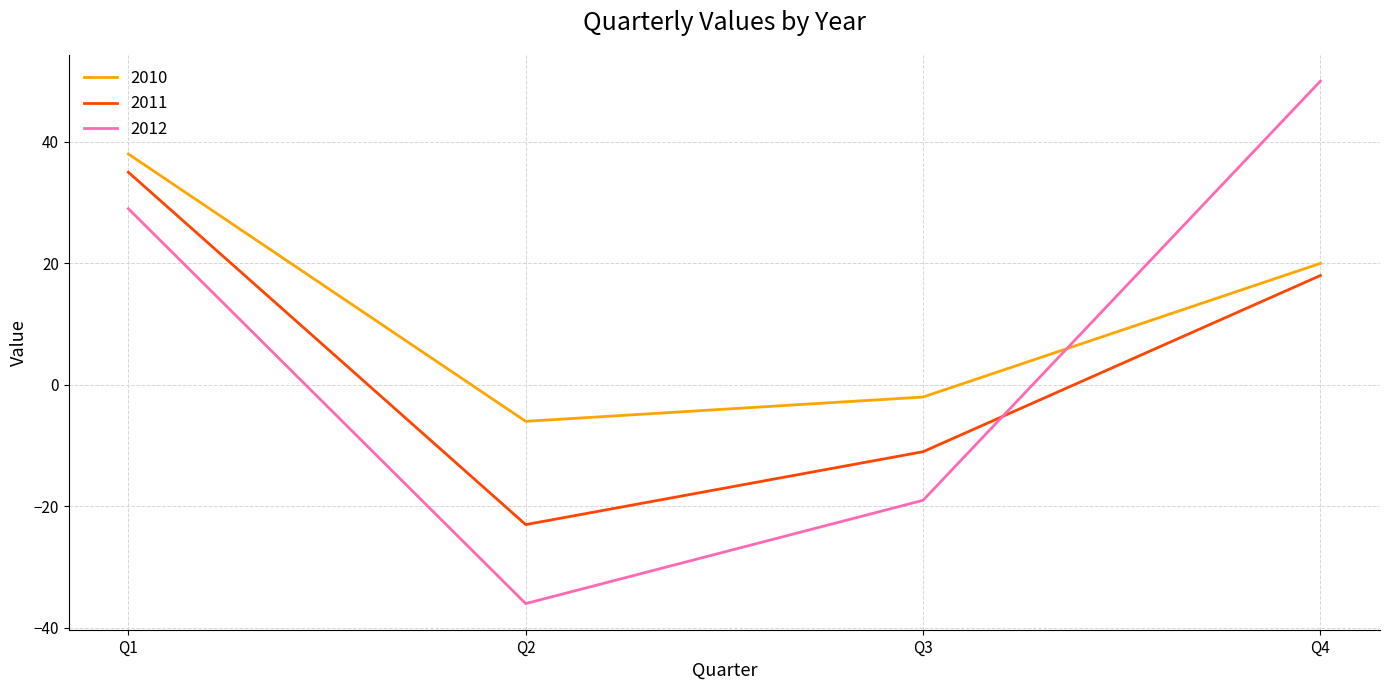

What is the difference between the maximum and minimum values in the 2011 series?

58